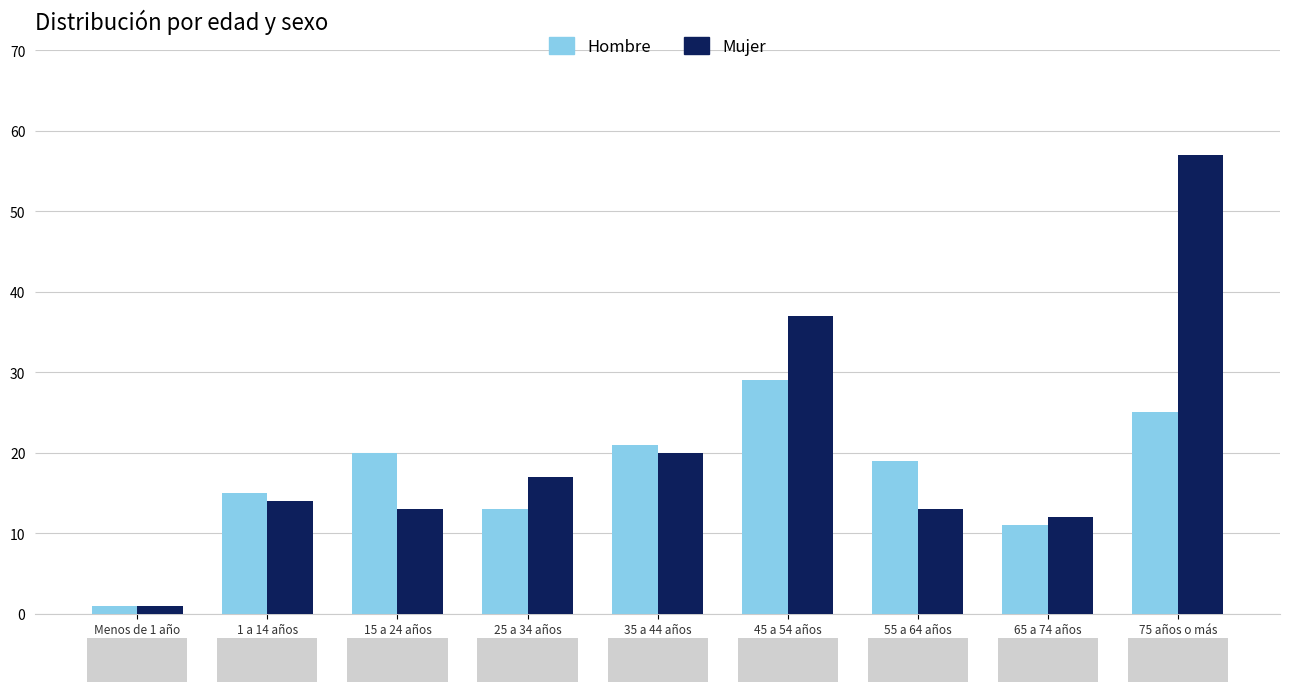

What is the difference between the Hombre values at 35 a 44 años and 1 a 14 años?

6